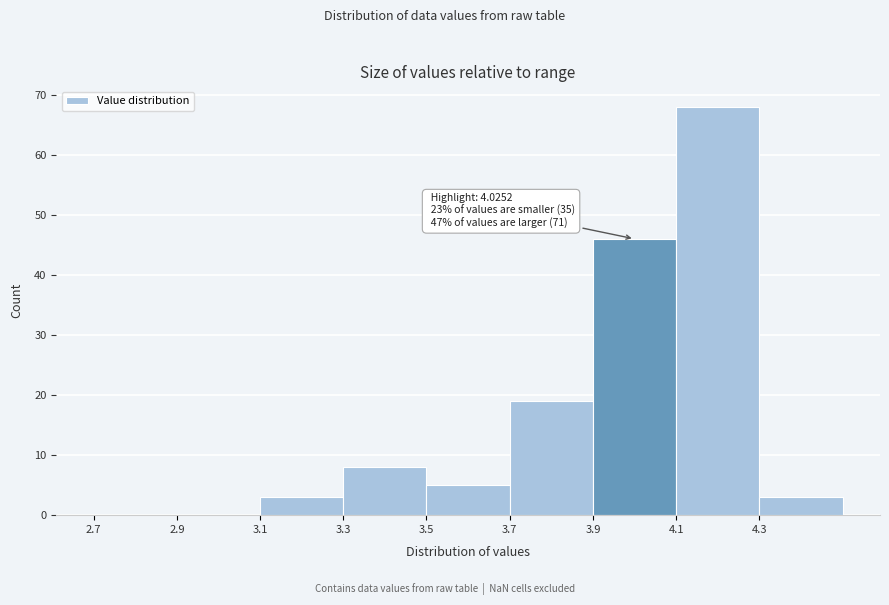

Which range on the x-axis has the tallest bar?

4.1 to 4.3